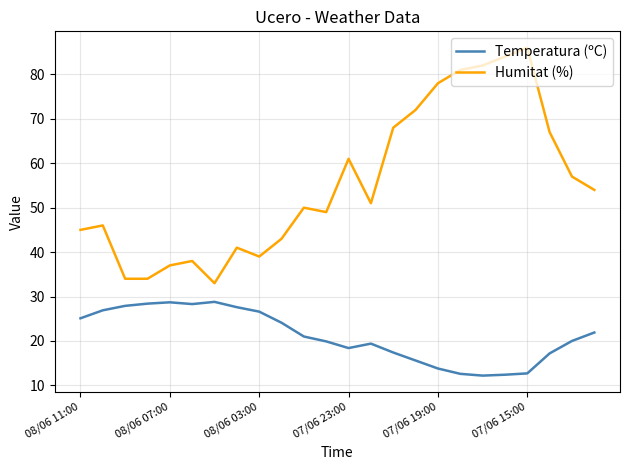

What is the maximum value shown in the chart?

86.0